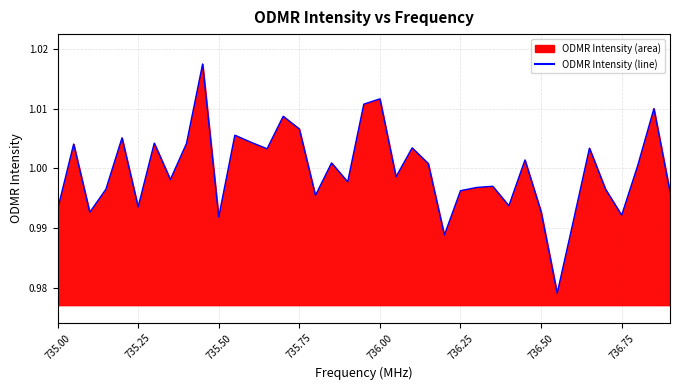

True or false: the data shows 1.0 at 735.00.

True